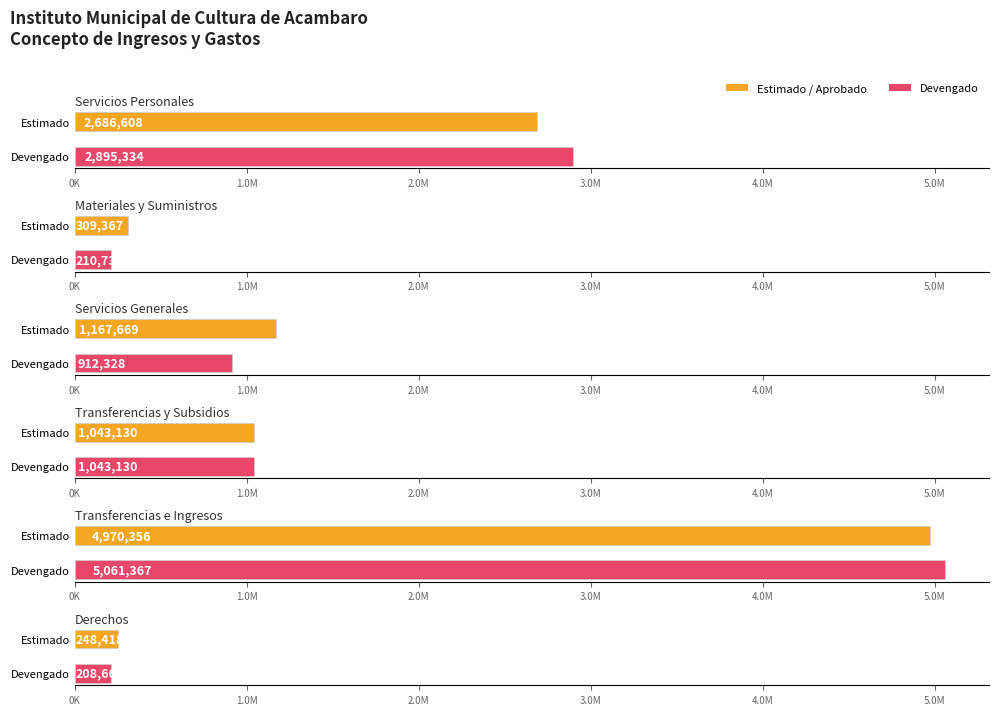

At which label does Devengado first exceed 1043130?

Servicios Personales